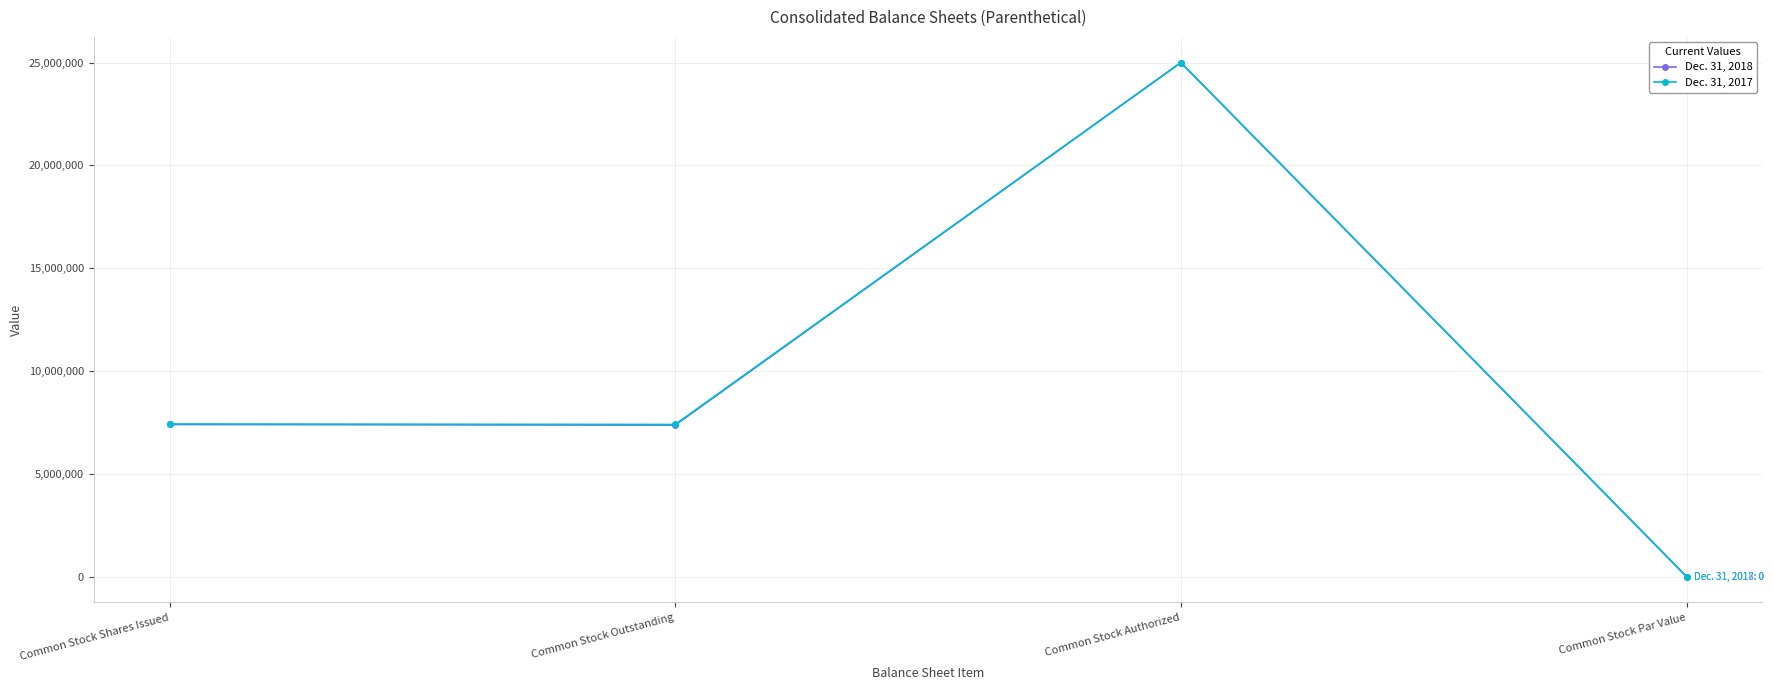

At which category does Dec. 31, 2018 reach its first local valley?

Common Stock Outstanding